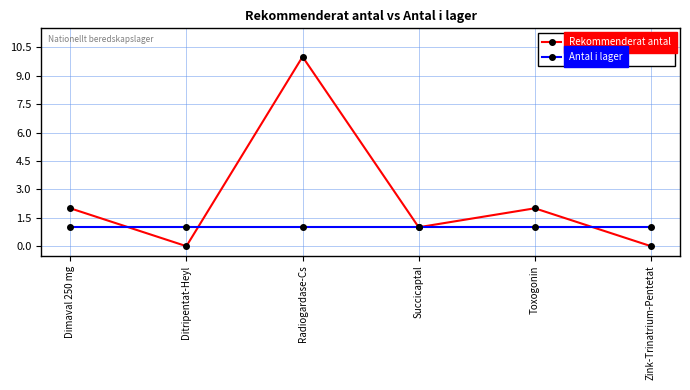

What position from the left is Zink-Trinatrium-Pentetat?

6